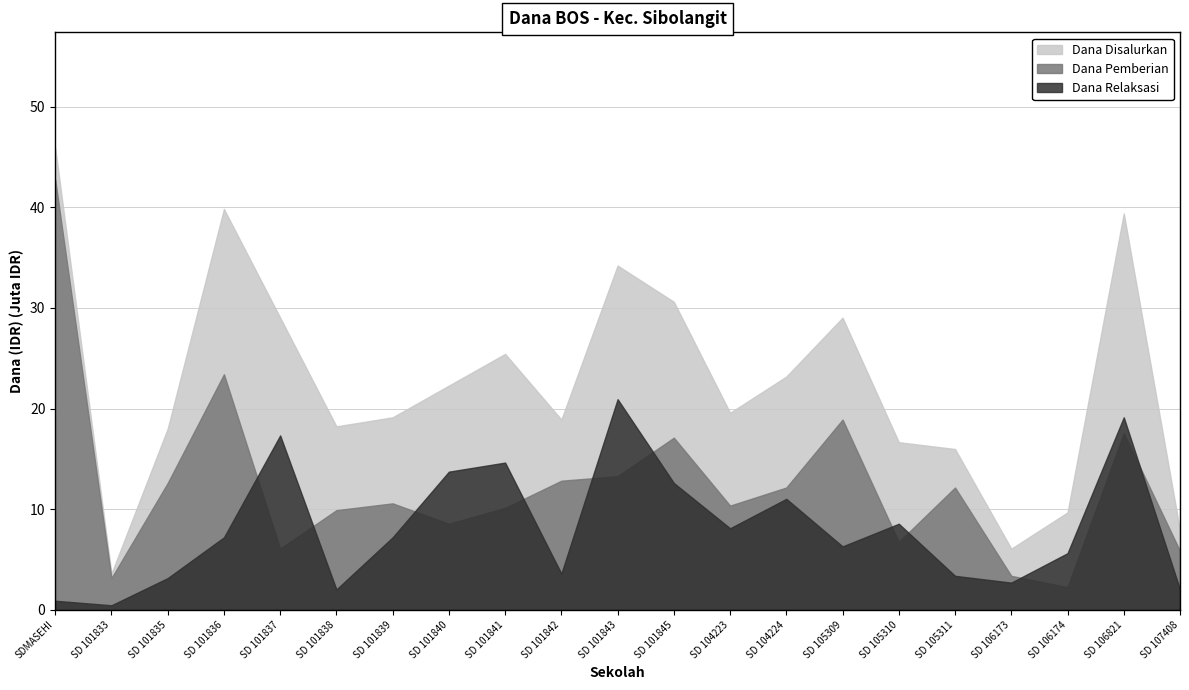

The Dana Disalurkan series shows 13442013 at SD 104223. True or false?

False